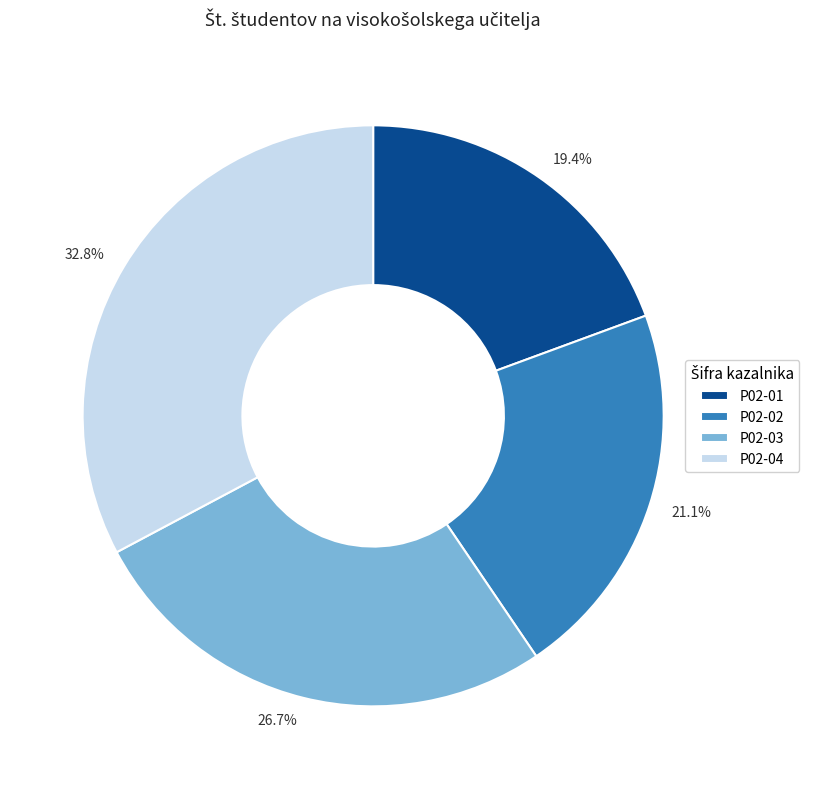

Rank the categories by value from lowest to highest.

P02-01, P02-02, P02-03, P02-04